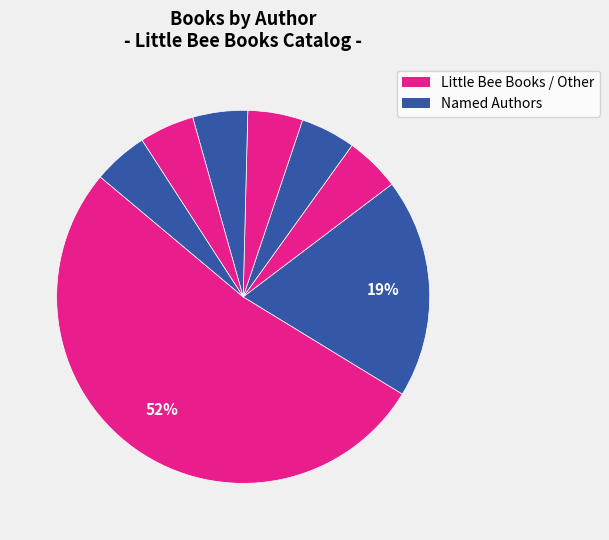

Which slice is the largest?

Little Bee Books